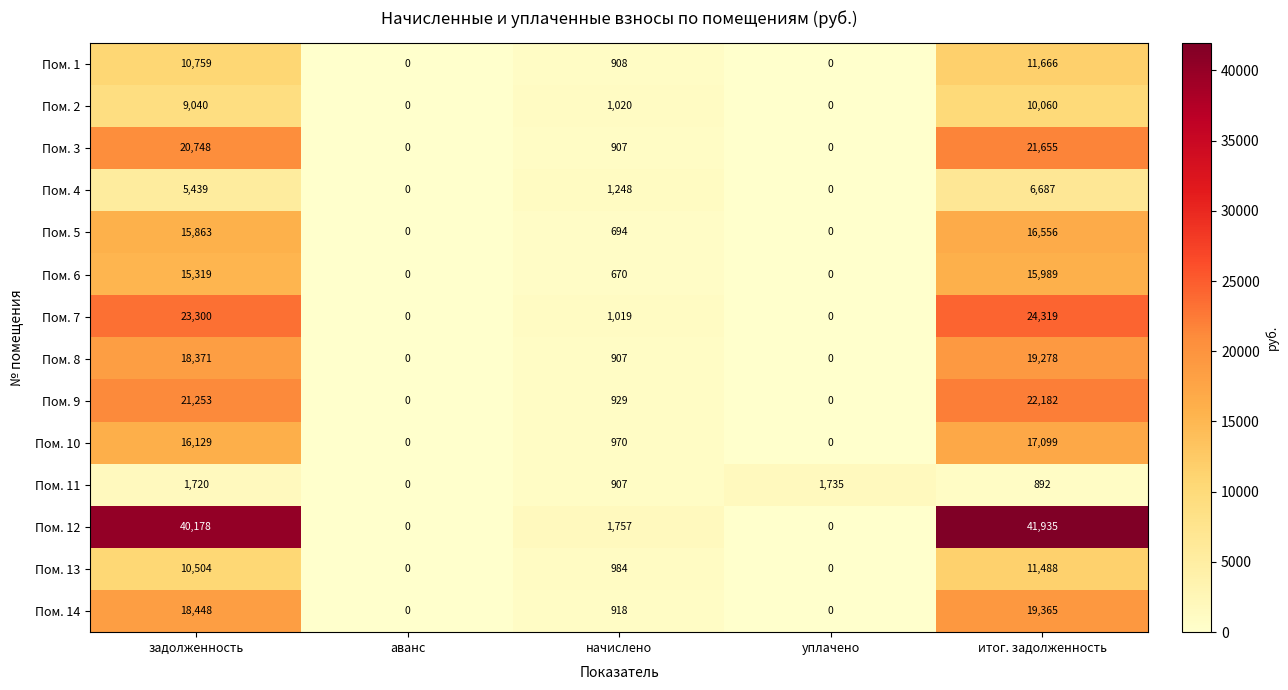

True or false: Пом. 9 has a value of 14137 at уплачено.

False